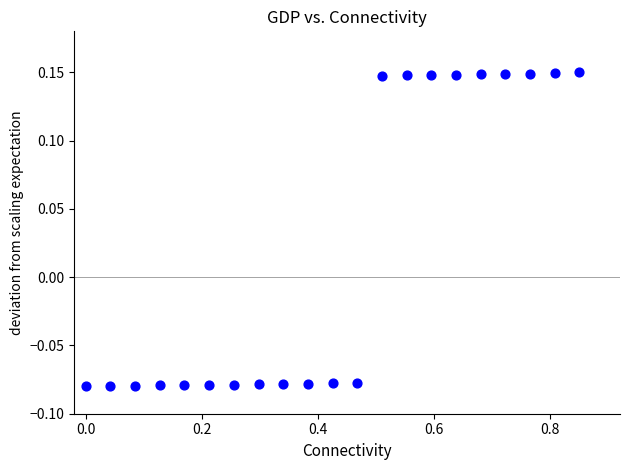

What is the range of X values (max minus min)?

0.8